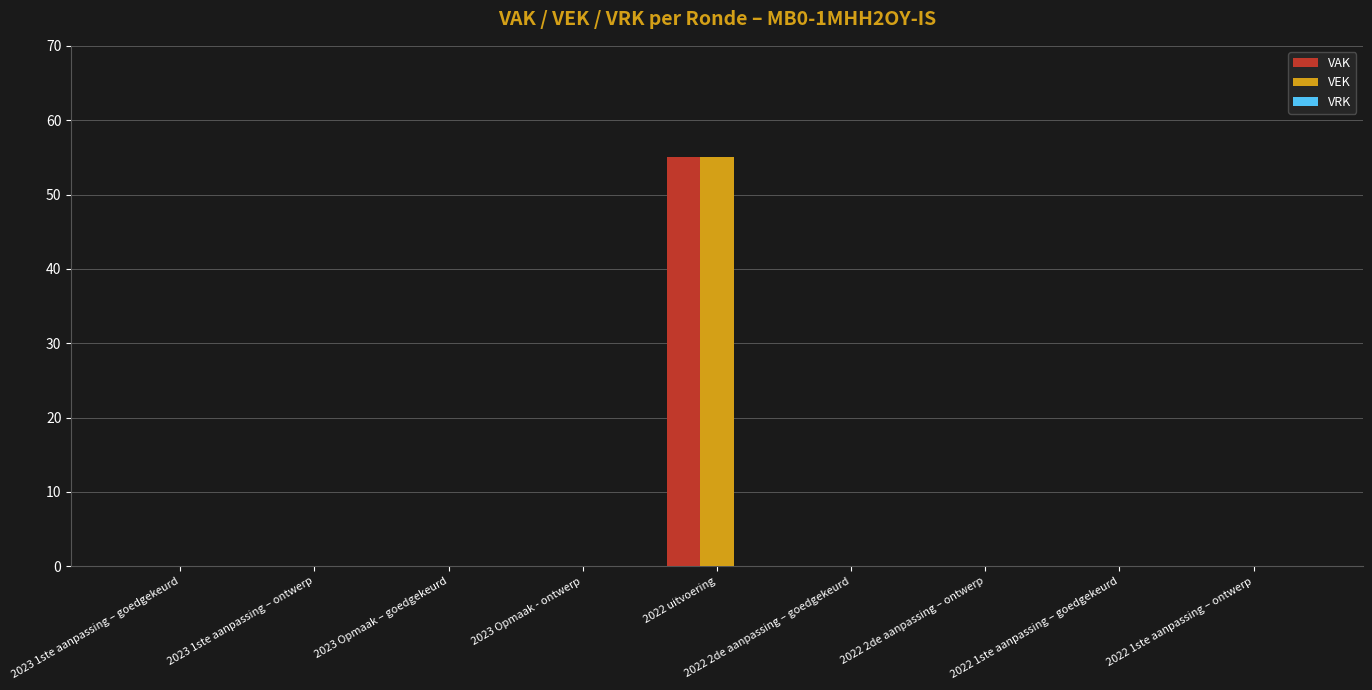

What is the sum of all VEK values?

55